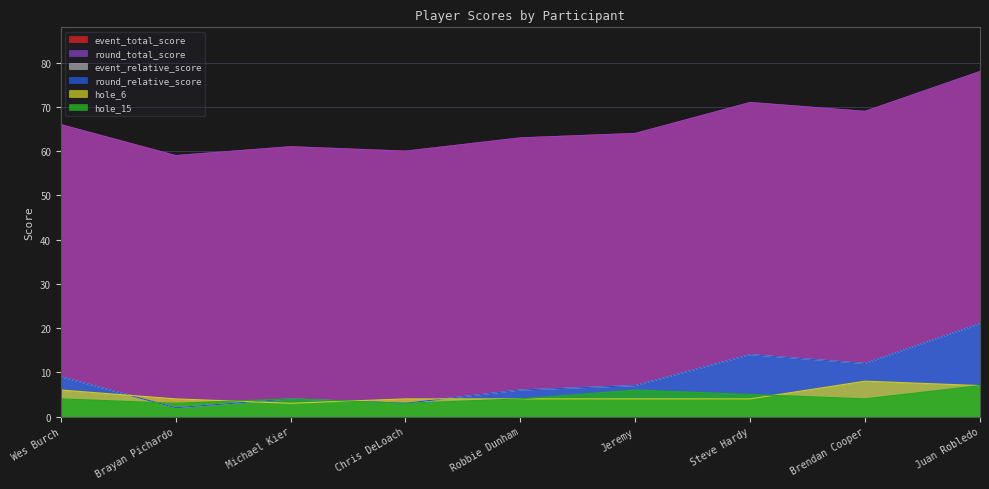

True or false: hole_6 has more than 1 interior local peaks.

False